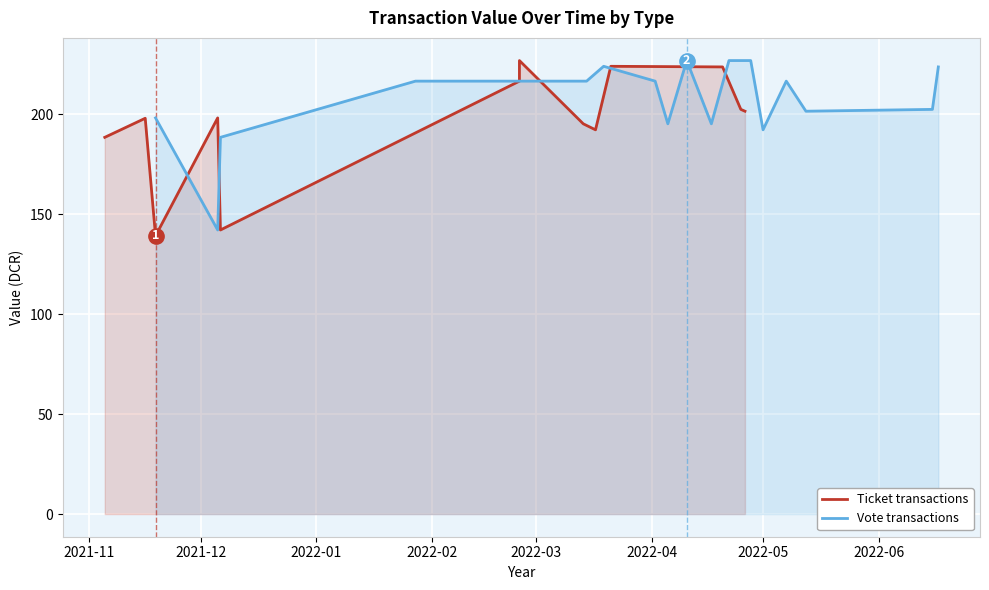

What is the highest value of the Vote transactions series?

226.8